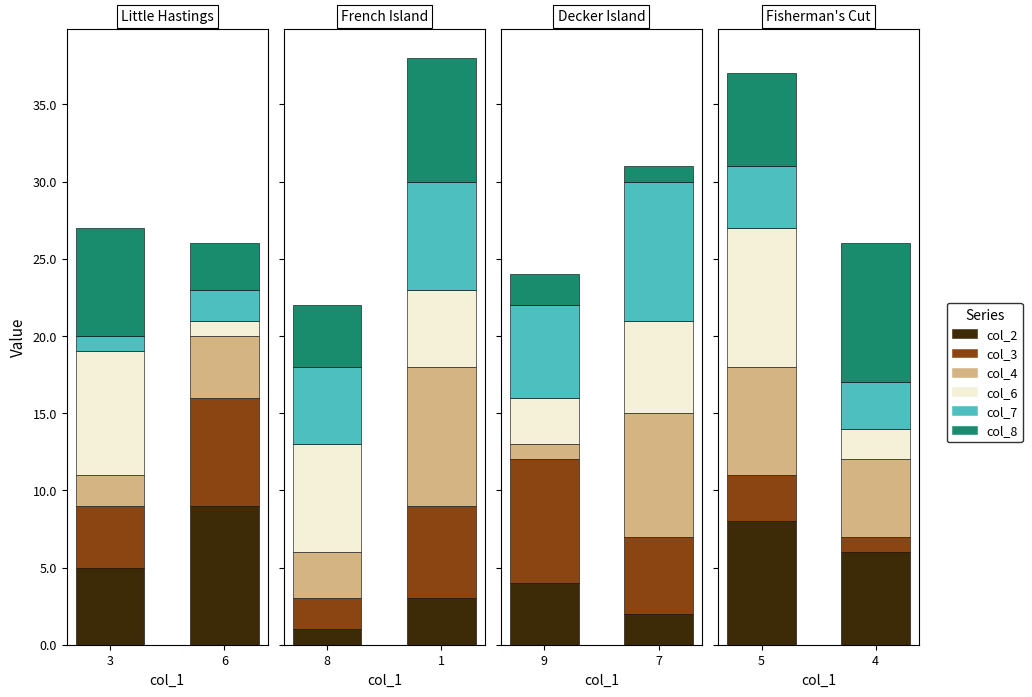

What is the smallest value displayed?

1